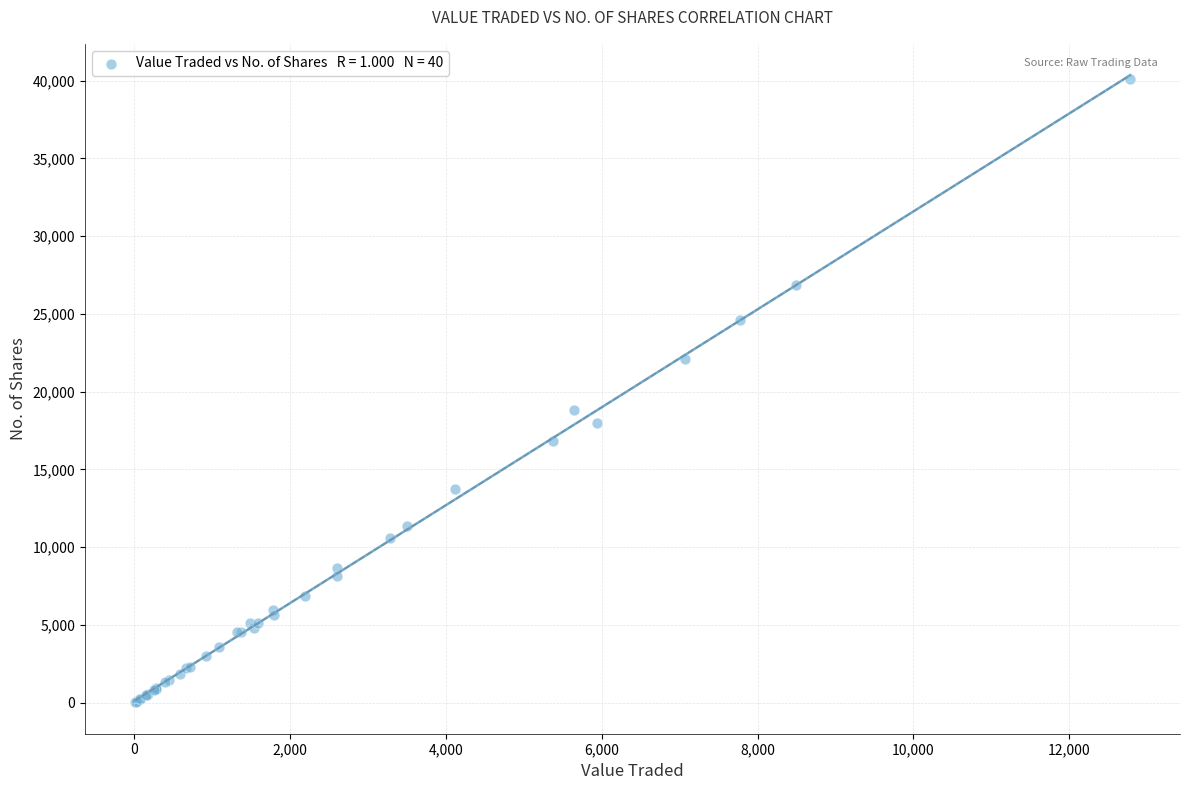

What Y value in the scatter plot is closest to 20069?

18800